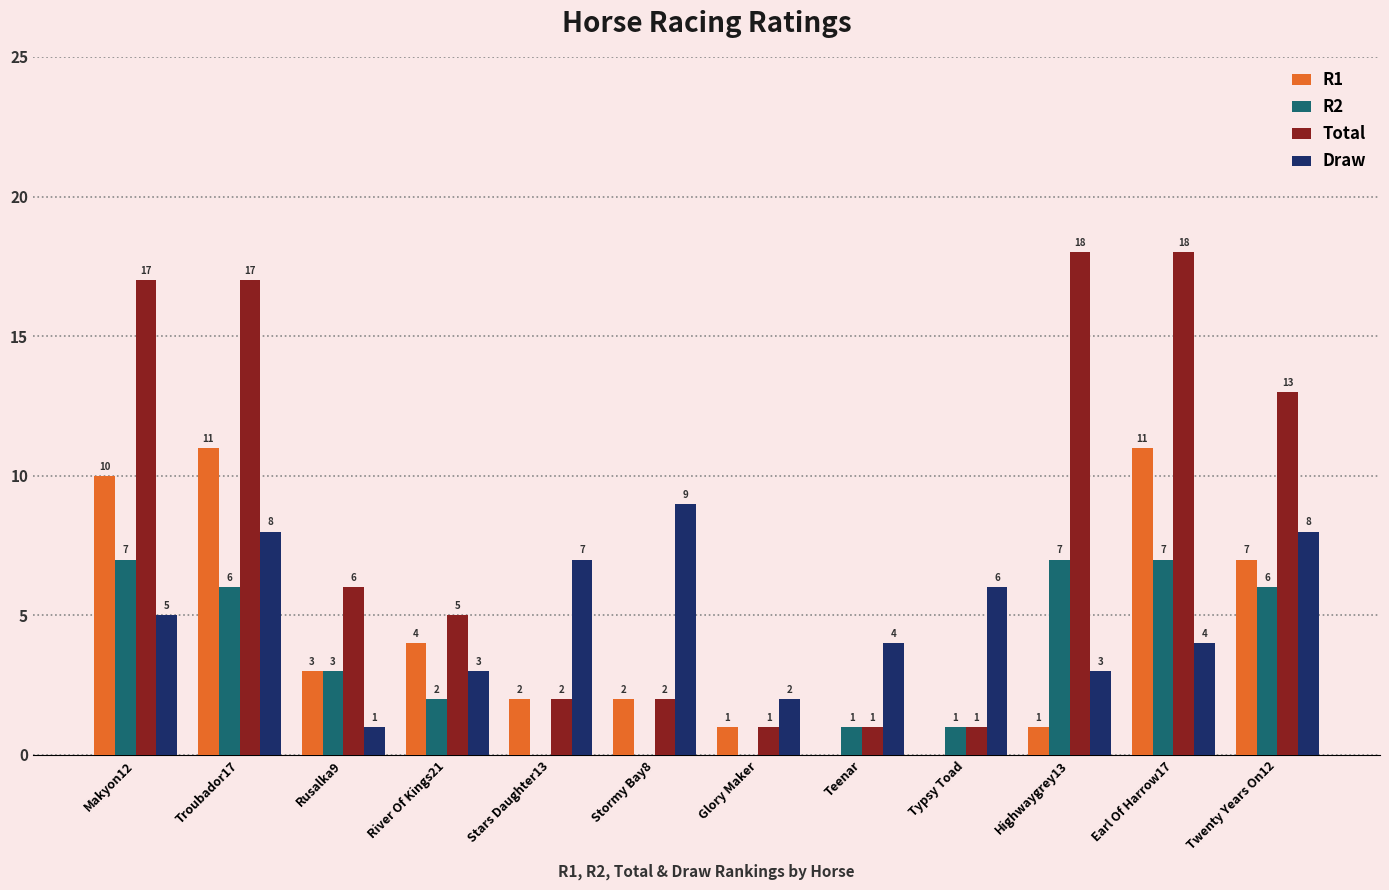

The value of R1 at Rusalka9 is 3. True or false?

True